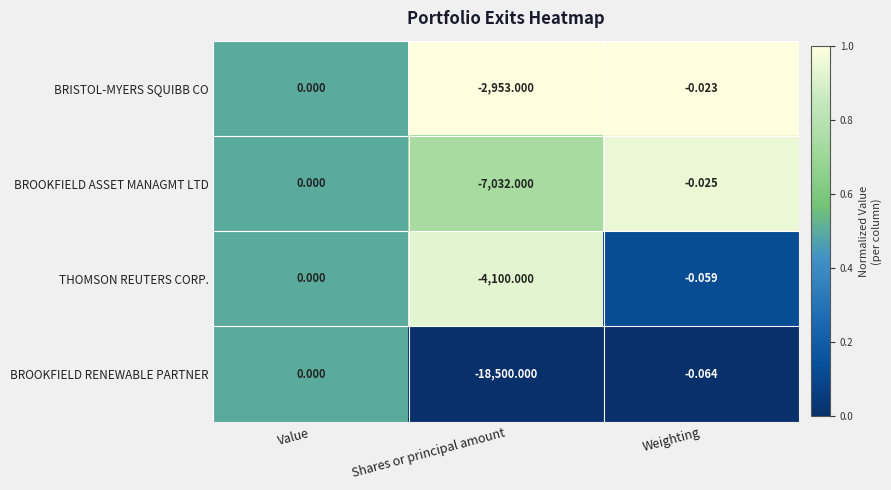

At which category does the chart reach its peak across all series?

Value